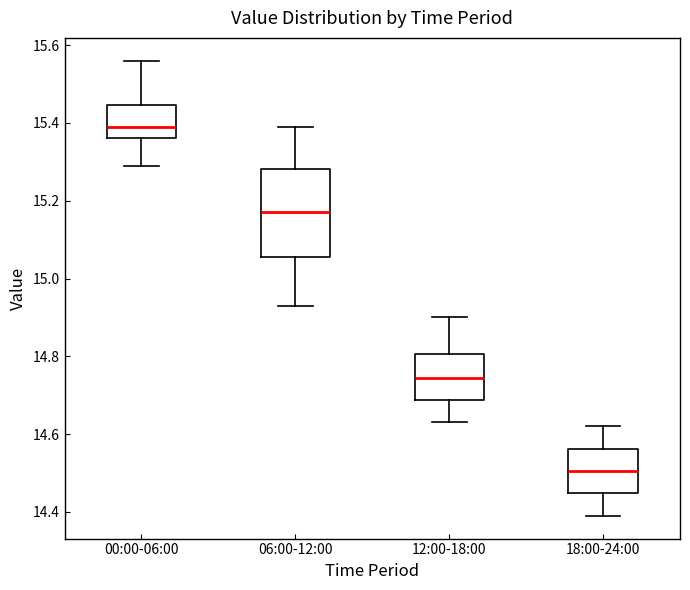

Which box is the tallest, from its lower edge to its upper edge?

06:00-12:00